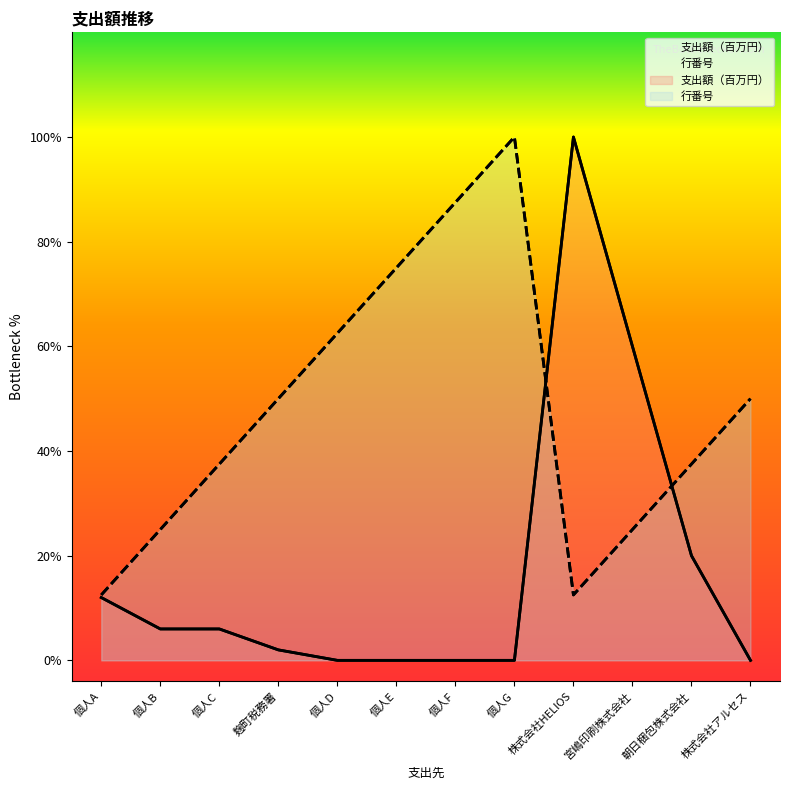

What is the approximate value of 行番号 at 個人A?

0.6